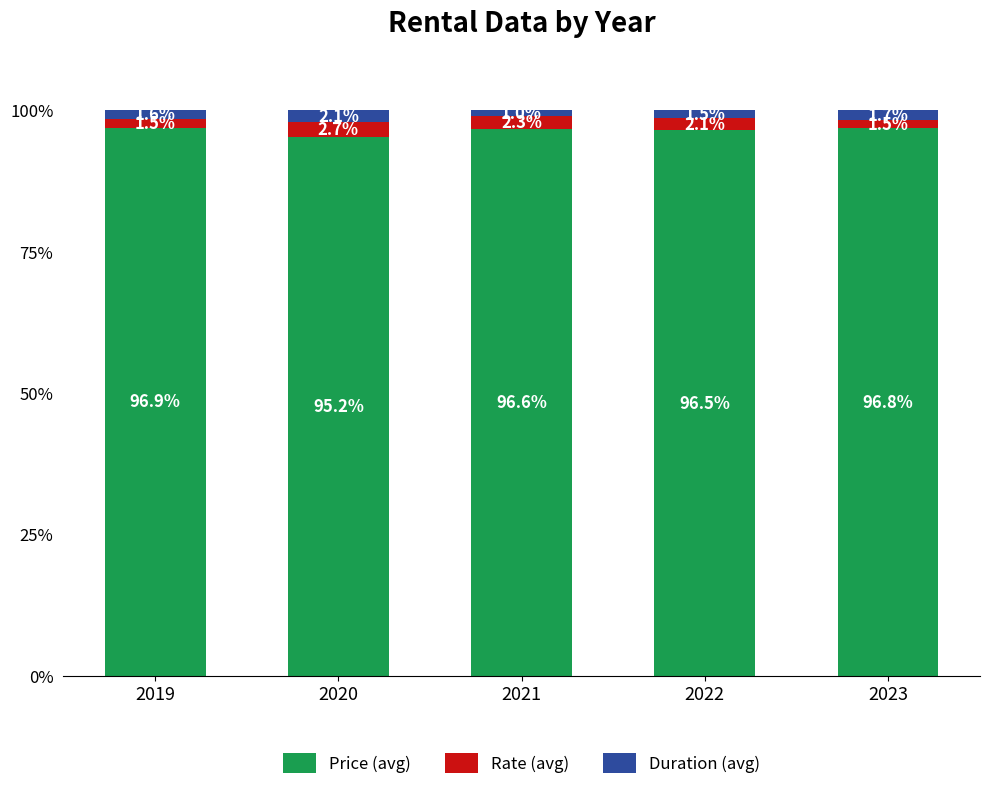

Reading right to left, transcribe the values for Price (avg).

96.8	96.5	96.6	95.2	96.9